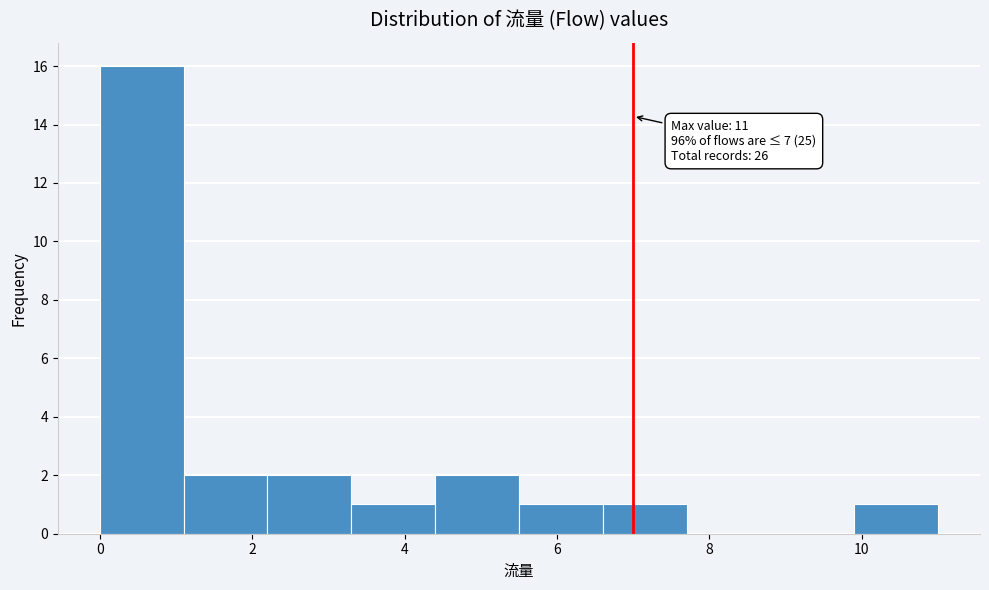

Over which range of the x-axis is the bar tallest?

0.0 to 1.1